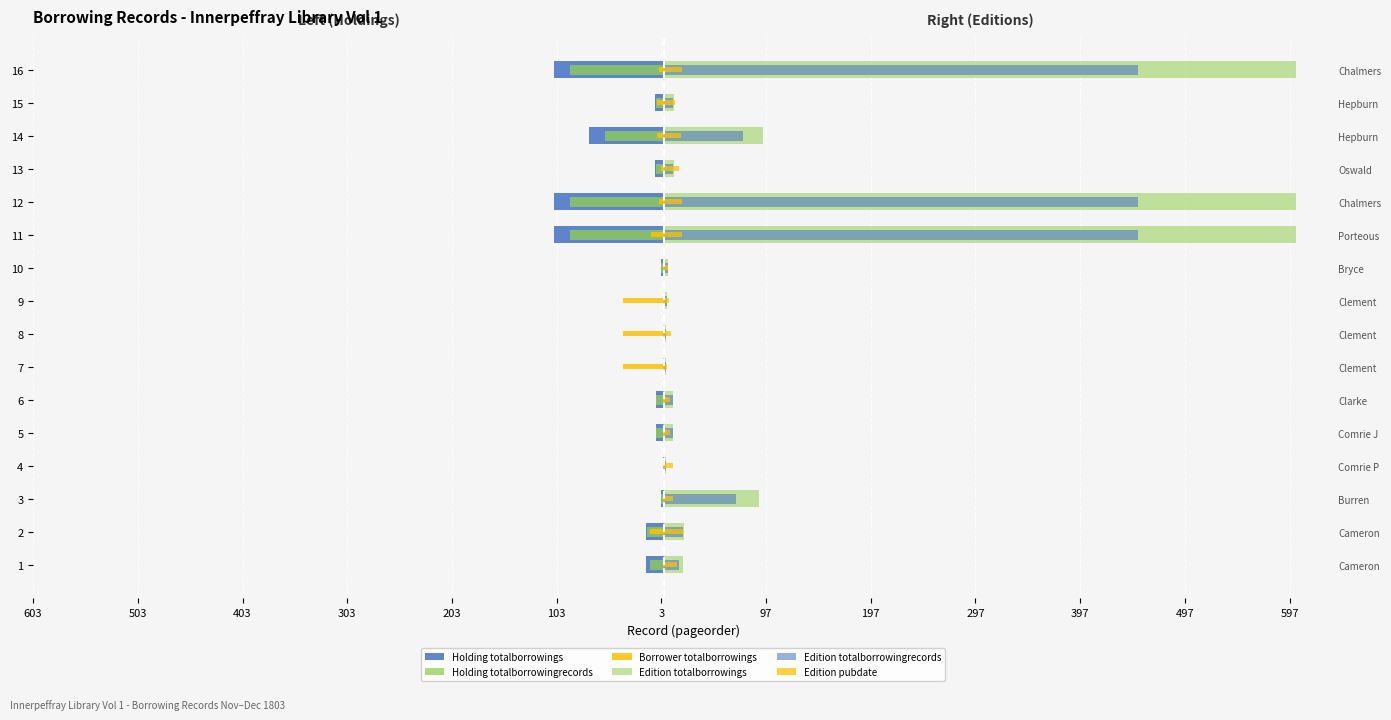

What is the lowest value of the Edition pubdate series?

2.1